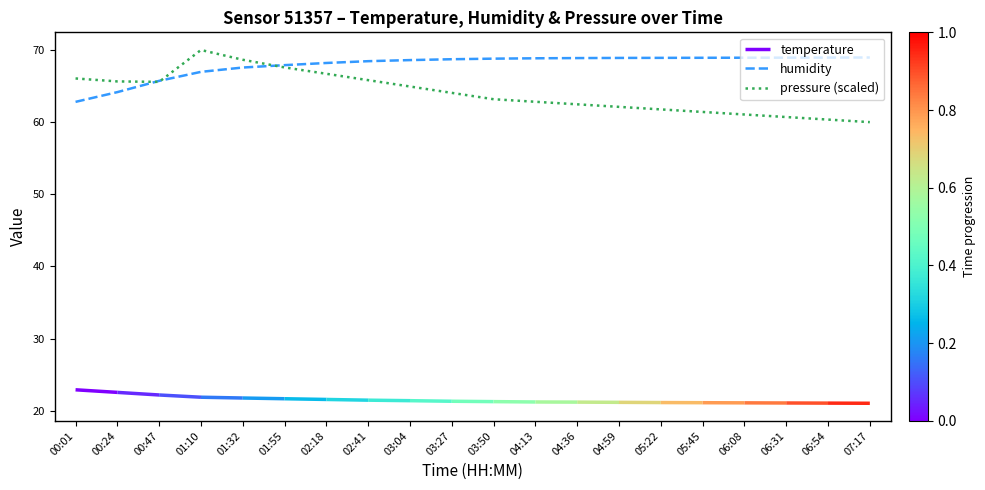

Between 06:31 and 01:32, which is larger?

06:31